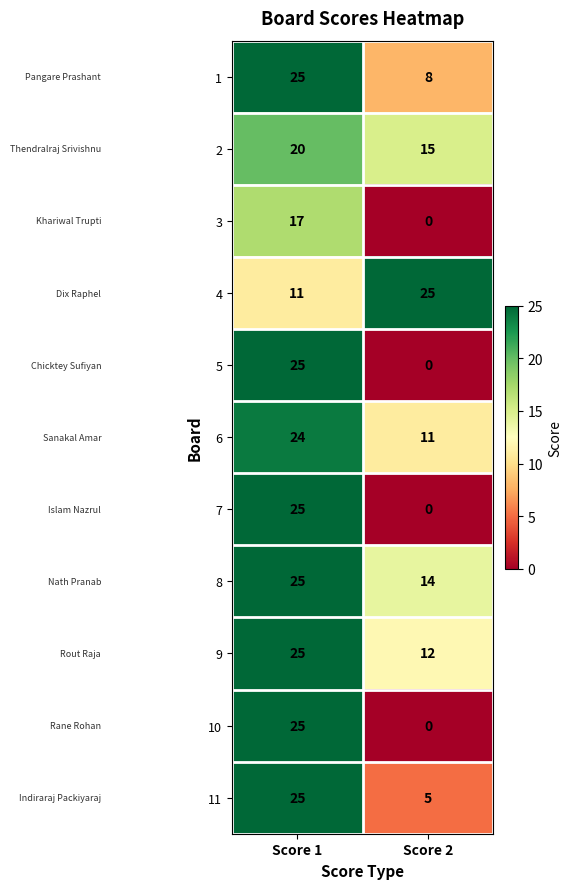

Reading left to right, transcribe all the data shown in this chart.

1: 25	8
2: 20	15
3: 17	0
4: 11	25
5: 25	0
6: 24	11
7: 25	0
8: 25	14
9: 25	12
10: 25	0
11: 25	5